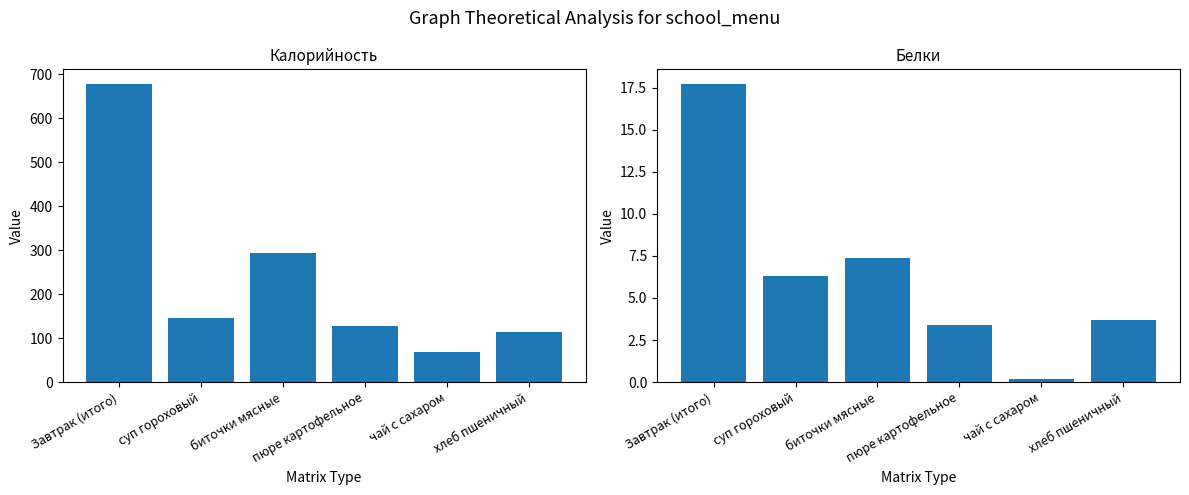

The value of Белки at биточки мясные is 4.2. True or false?

False